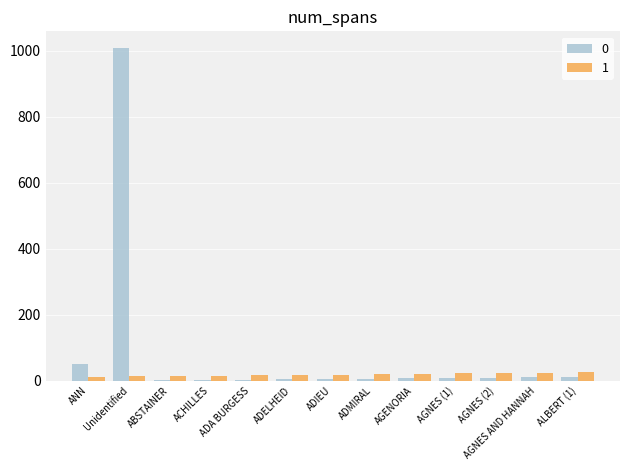

What is the greatest value displayed?

1009